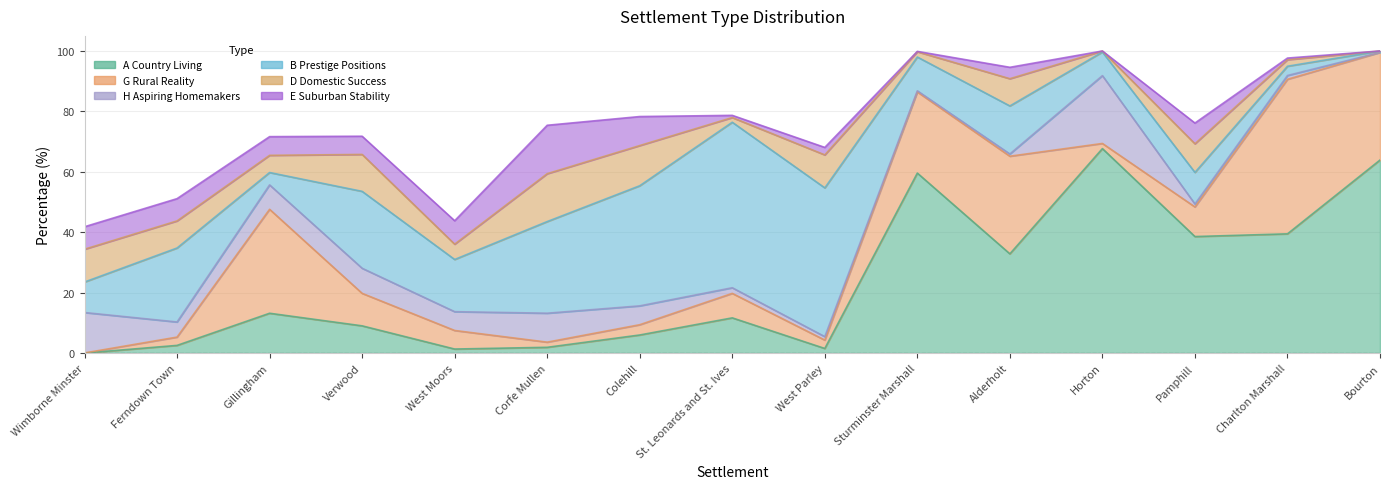

How many lines are shown in the chart?

6